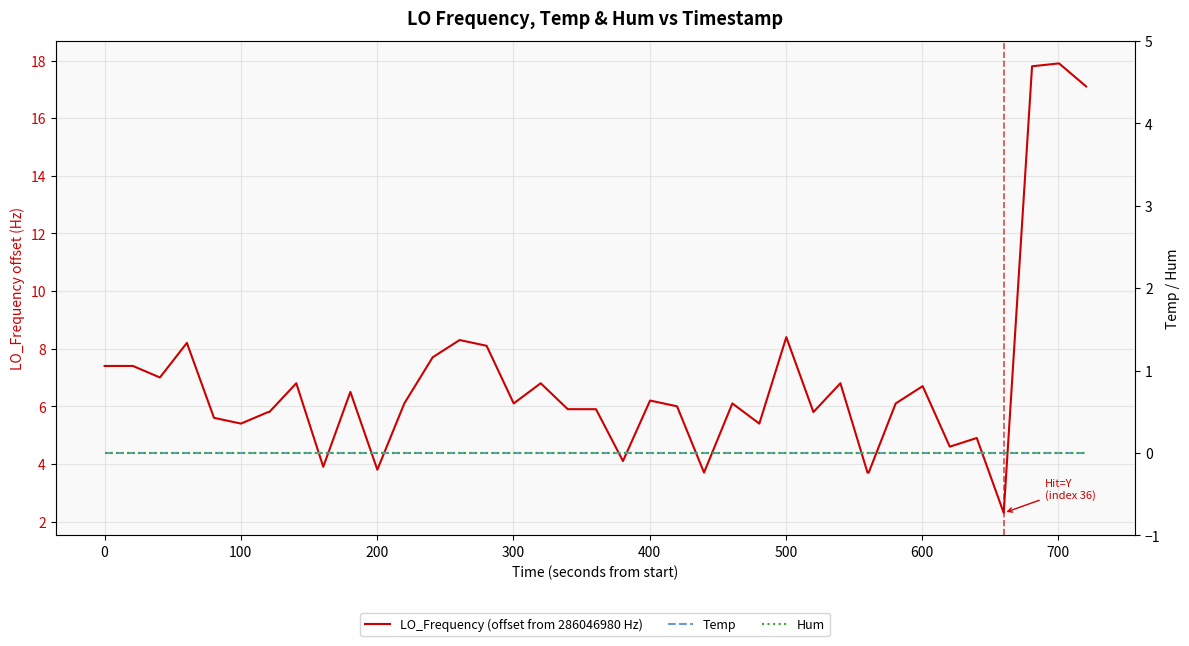

True or false: Temp and LO_Frequency (offset from 286046980 Hz) intersect in this chart.

False